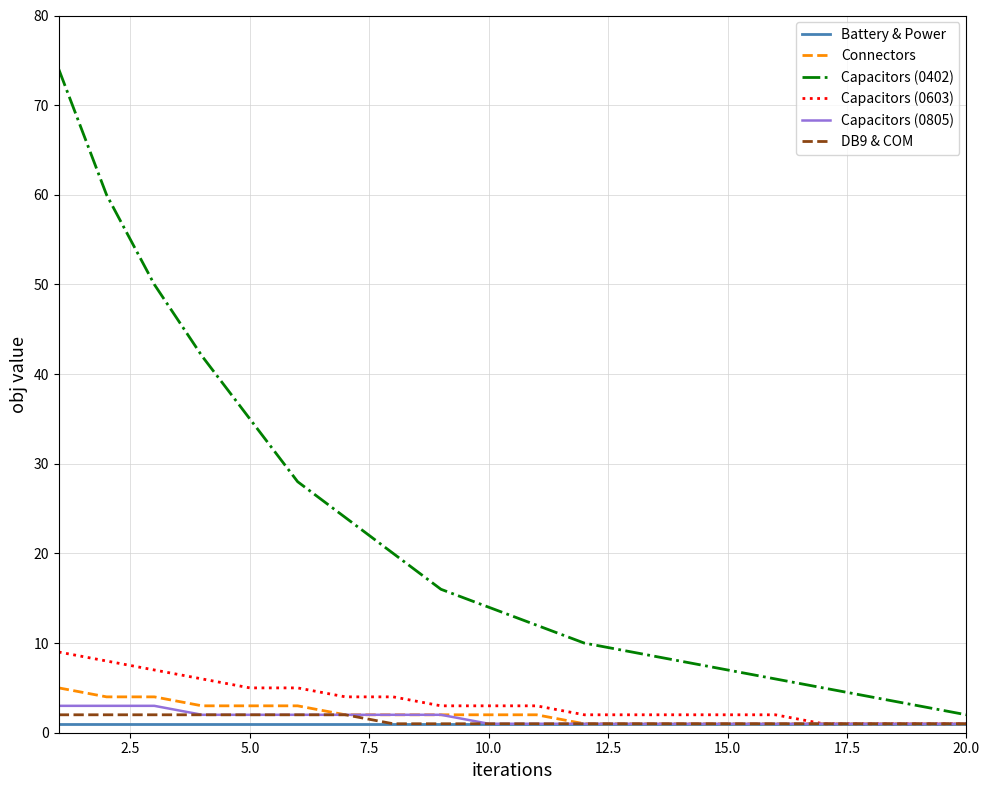

Which series has the largest total across all categories?

Capacitors (0402)